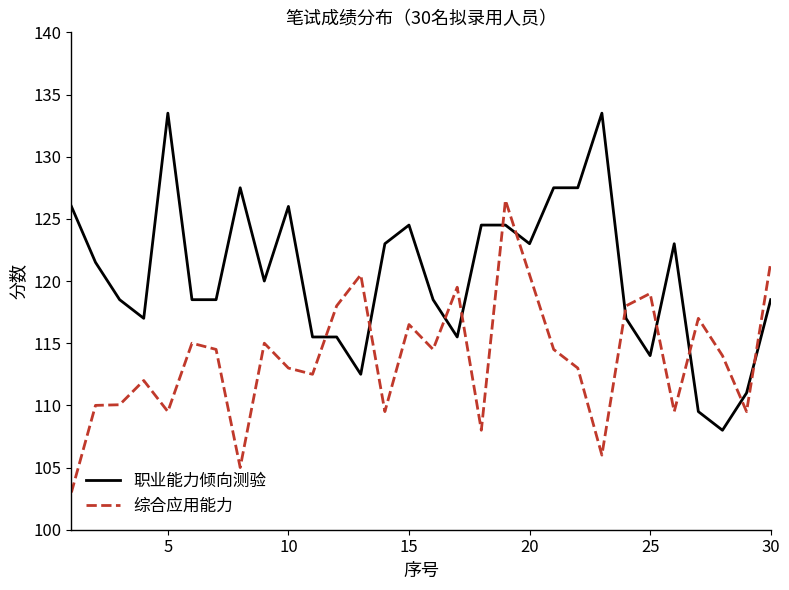

Which series has the largest total across all categories?

职业能力倾向测验